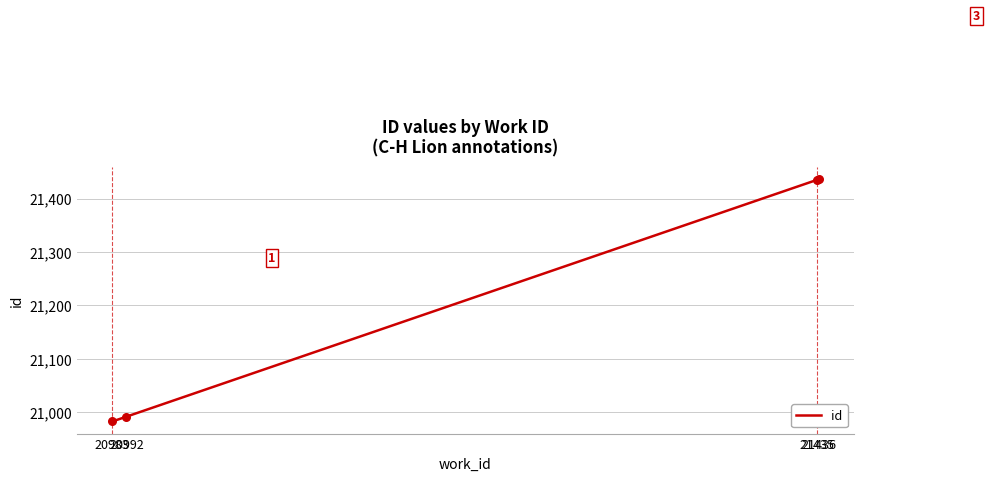

Between 20992 and 21436, which is larger?

21436